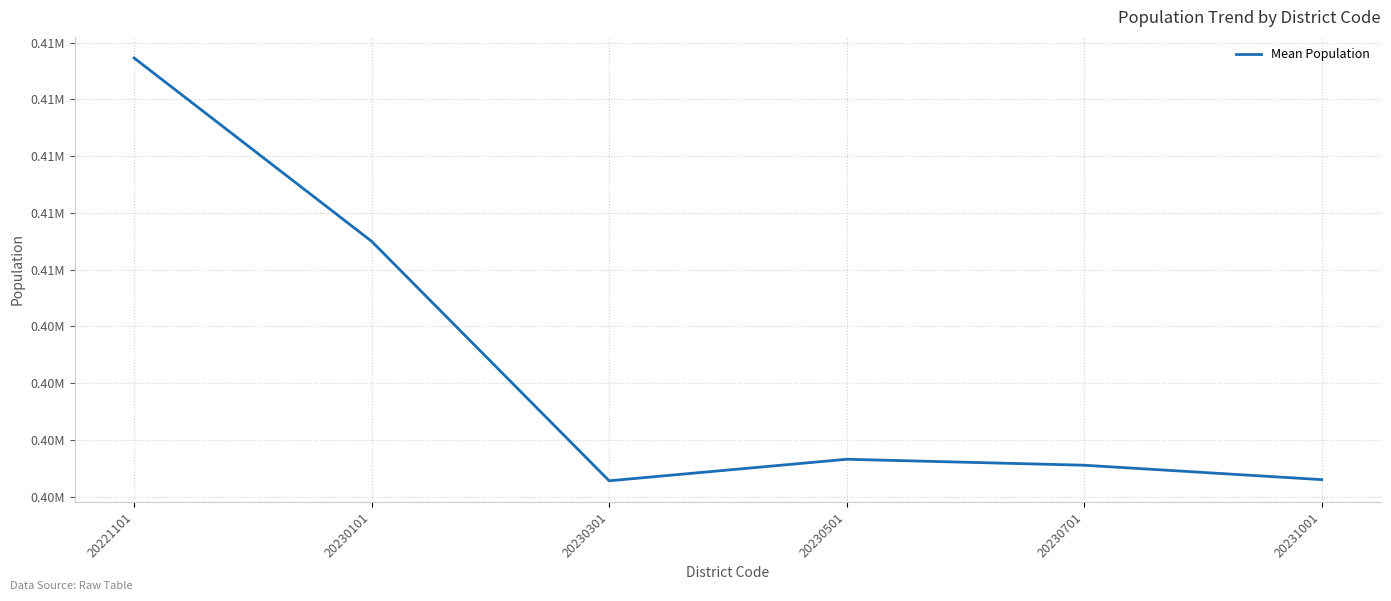

What is the difference between the values at 20231001 and 20230101?

419.8